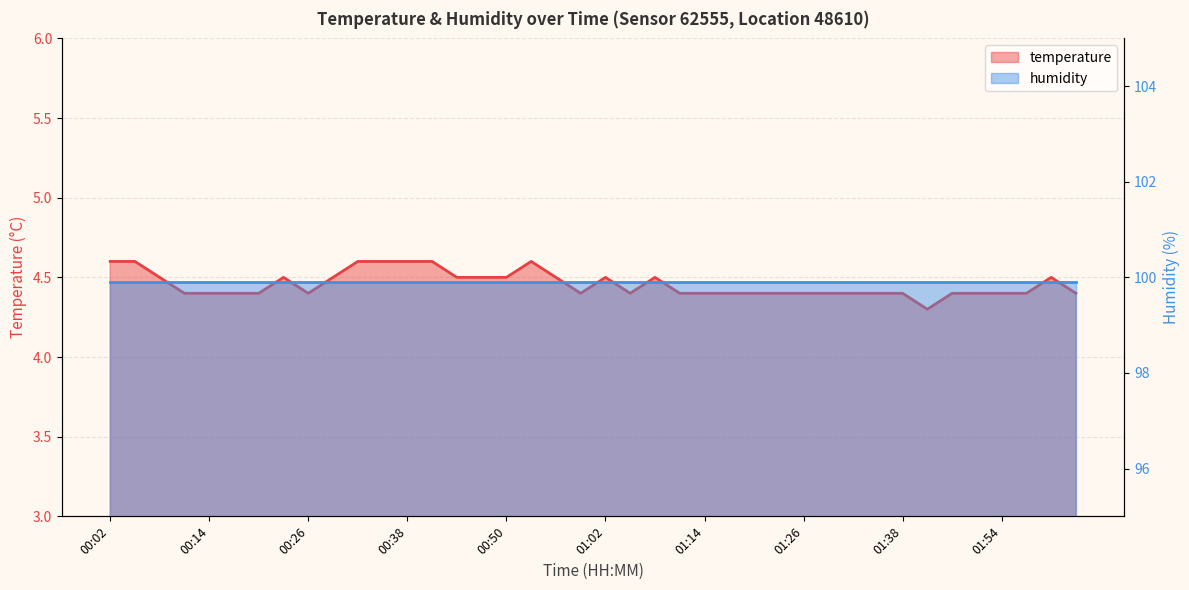

Reading left to right, list all the values displayed in this chart.

4.6	4.6	4.5	4.4	4.4	4.4	4.4	4.5	4.4	4.5	4.6	4.6	4.6	4.6	4.5	4.5	4.5	4.6	4.5	4.4	4.5	4.4	4.5	4.4	4.4	4.4	4.4	4.4	4.4	4.4	4.4	4.4	4.4	4.3	4.4	4.4	4.4	4.4	4.5	4.4